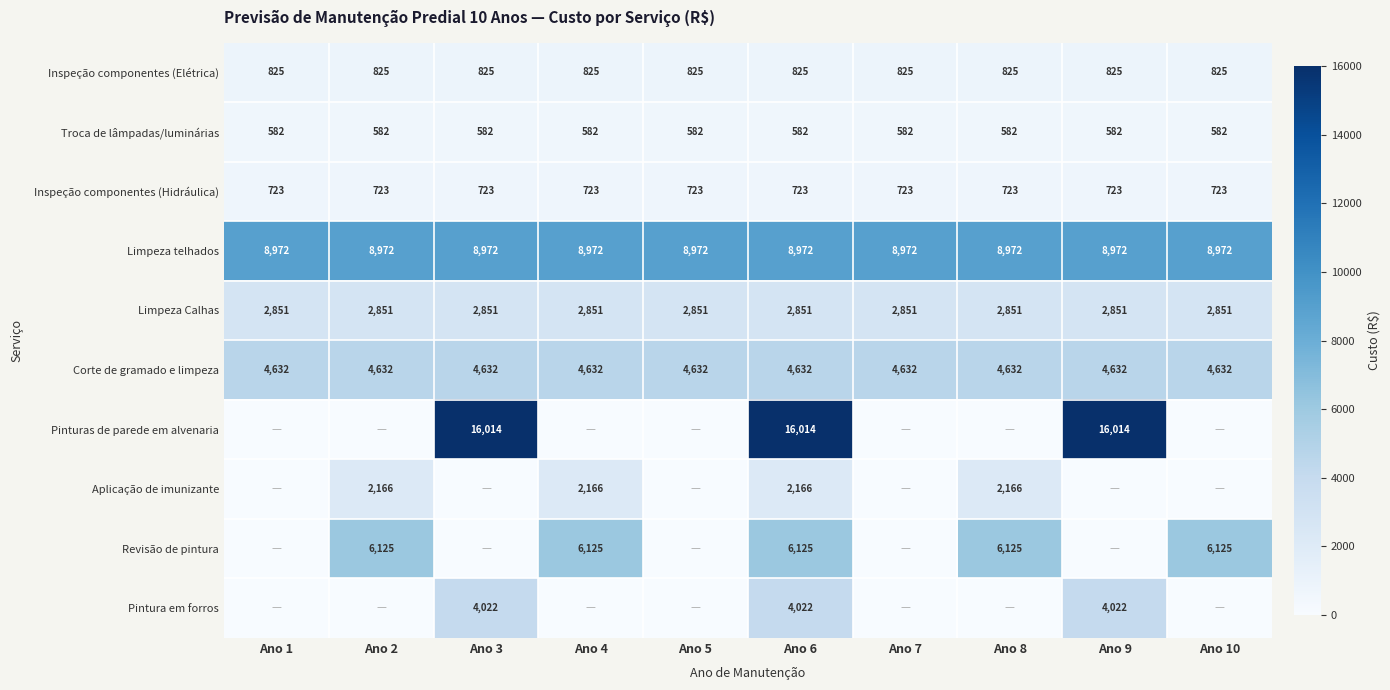

What is the sum of the Troca de lâmpadas/luminárias values at Ano 7 and Ano 3?

1164